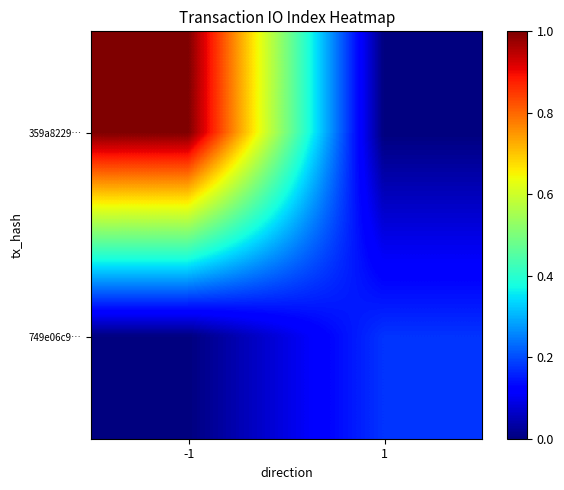

Which series has the largest range (max minus min)?

359a8229…